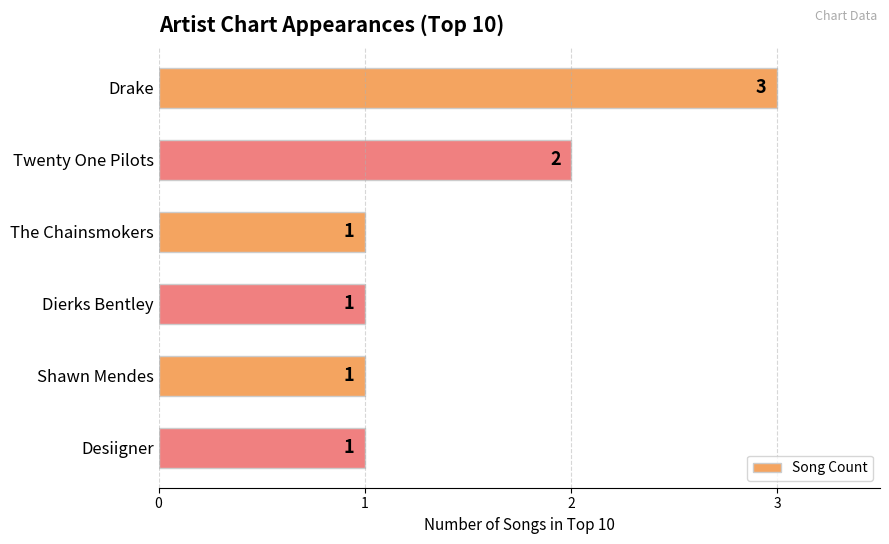

Reading top to bottom, list all the values displayed in this chart.

3	2	1	1	1	1